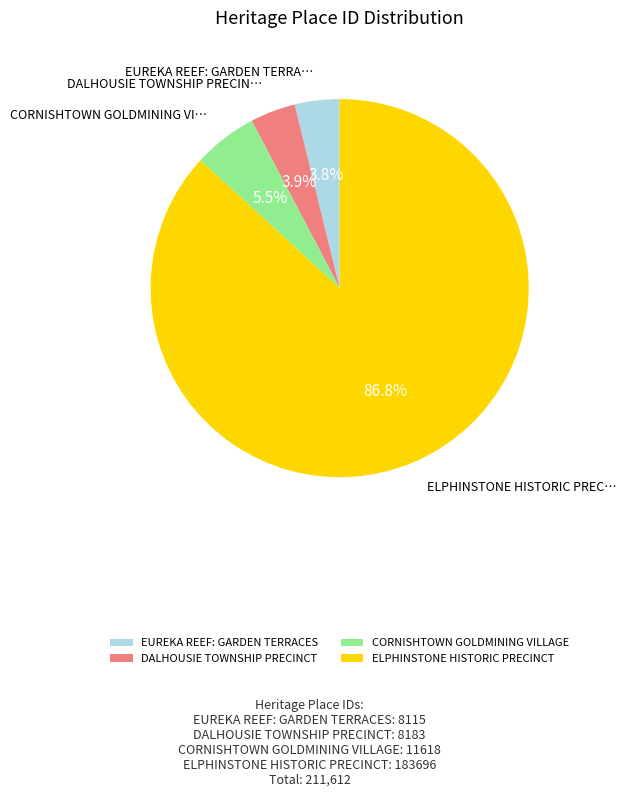

Count the number of slices in the pie.

4